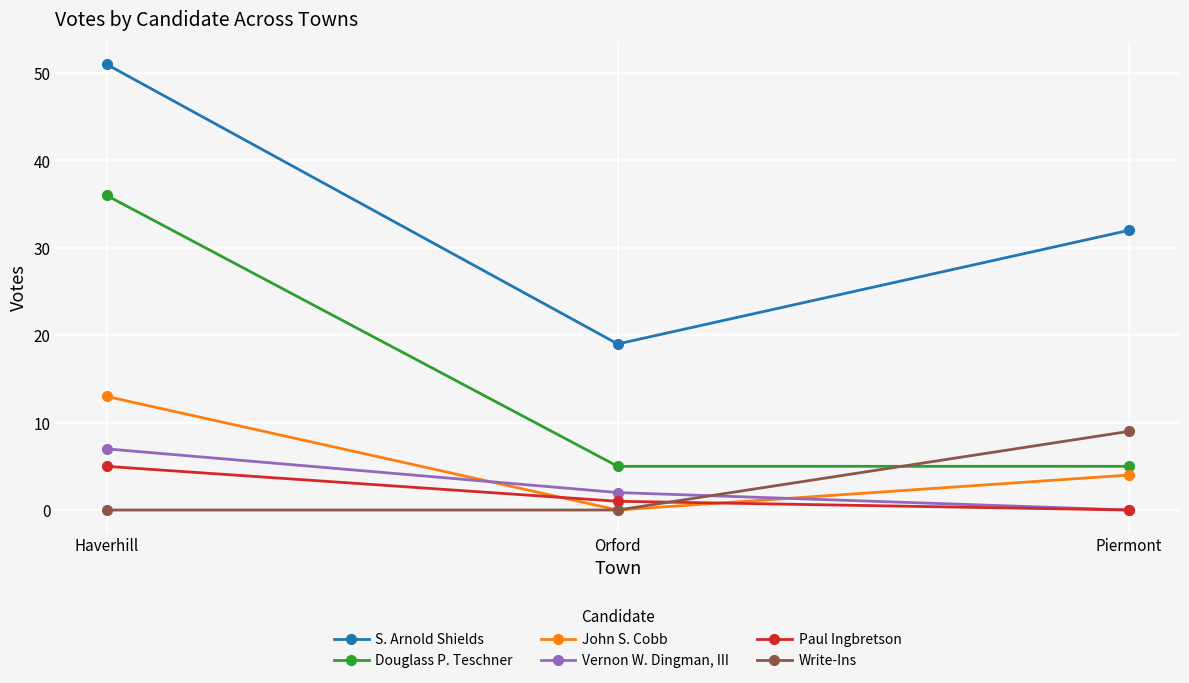

What is the difference between the S. Arnold Shields values at Haverhill and Orford?

32